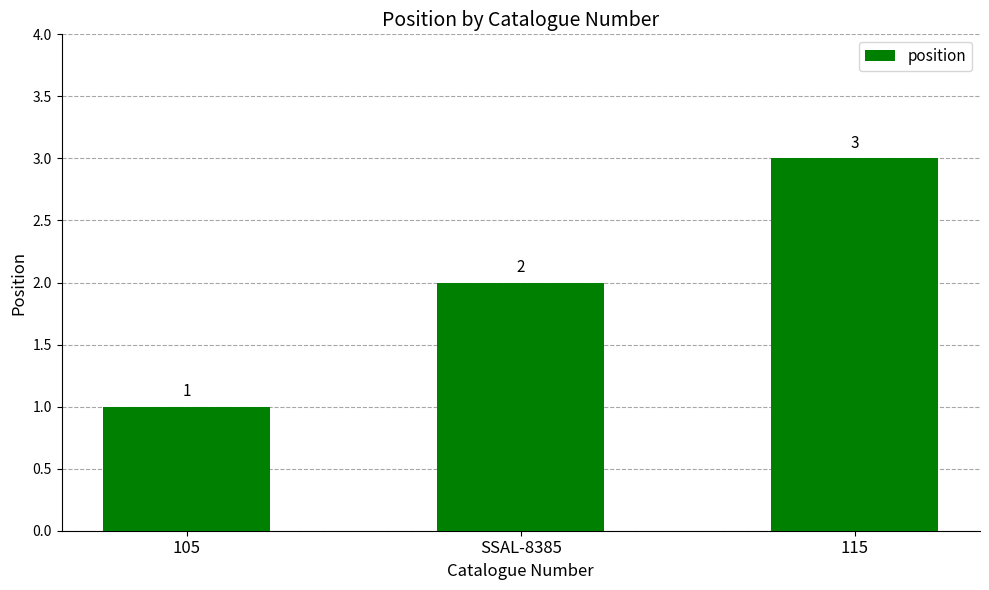

What is the smallest value displayed?

1